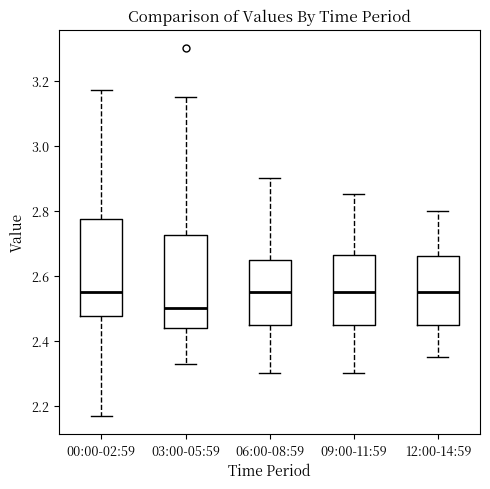

Which box's median line is the lowest?

03:00-05:59